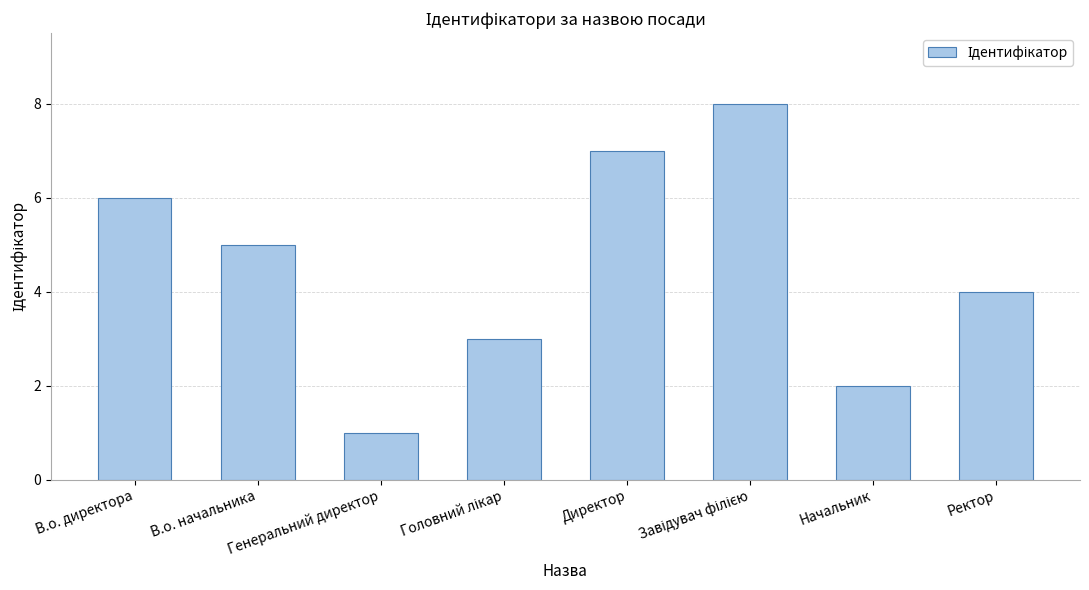

The value at Директор is 7. True or false?

True